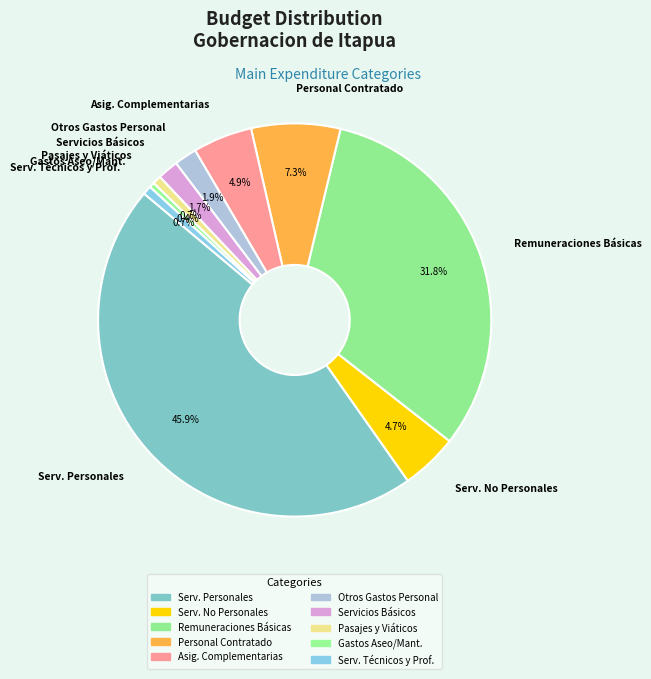

Does any single category account for the majority?

No